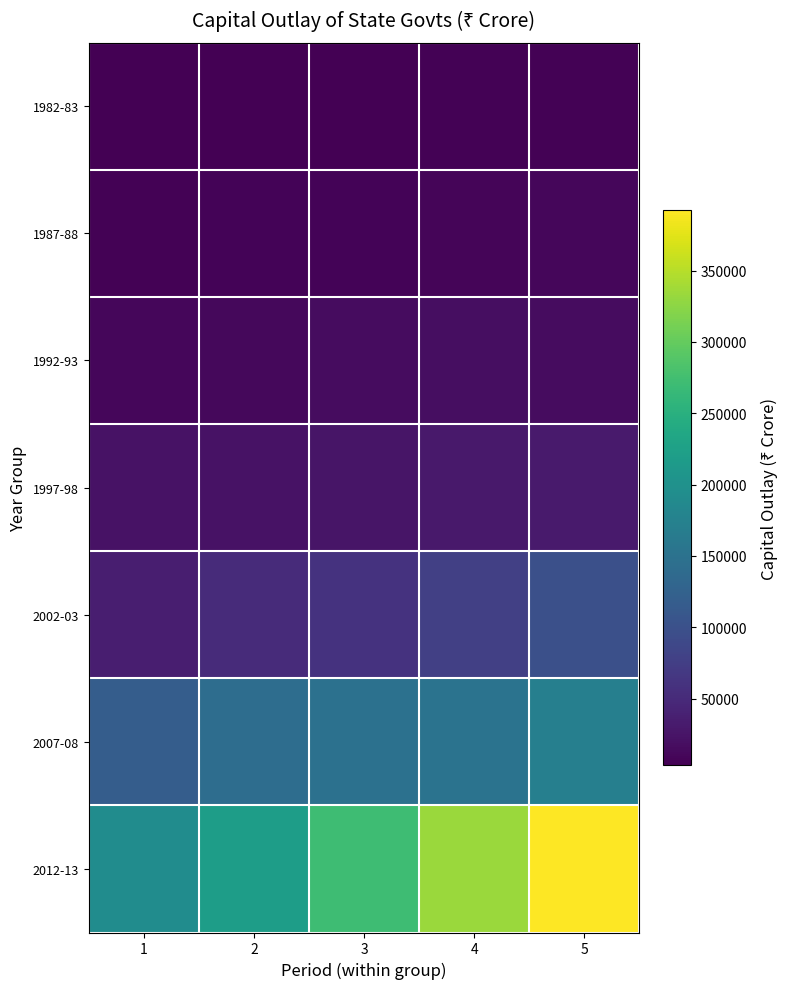

What is the maximum value shown in the chart?

392188